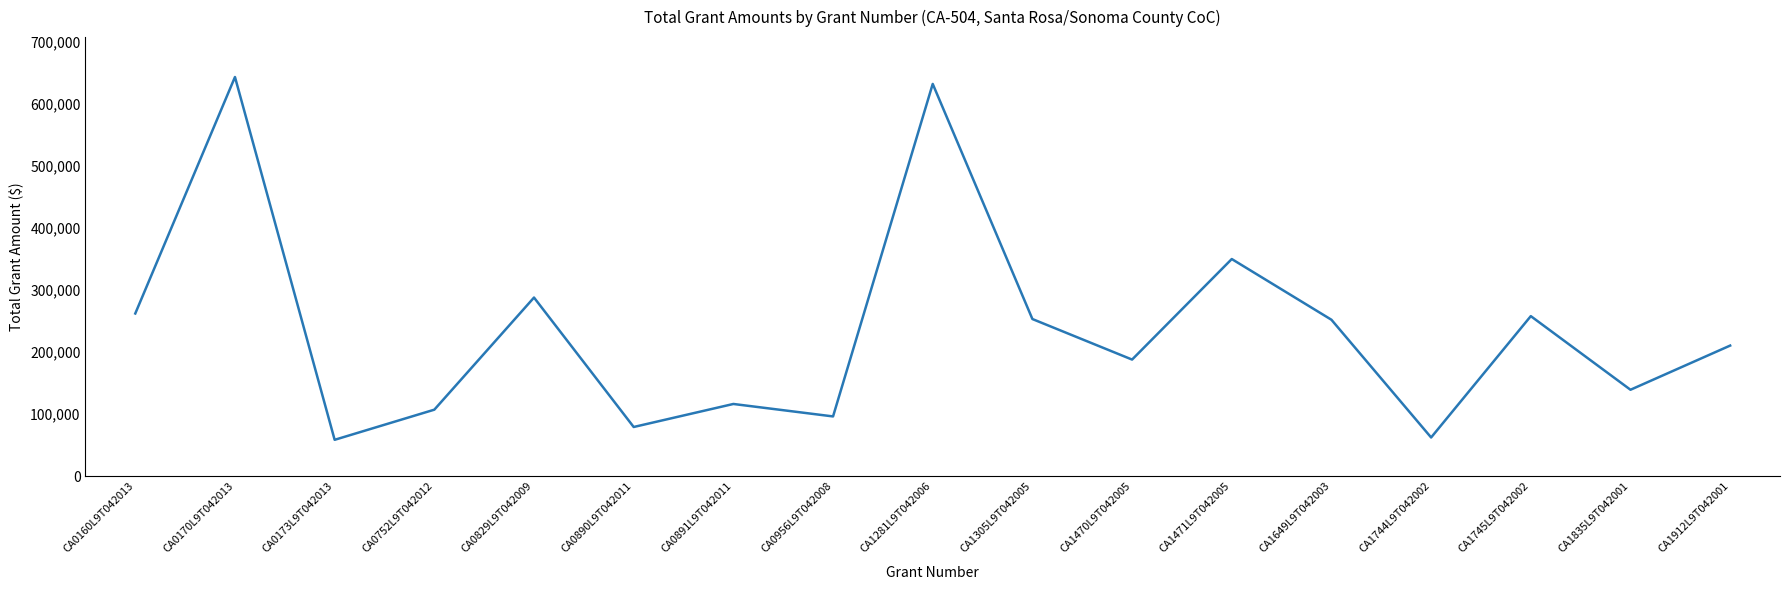

At which category does the data reach its first local valley?

CA0173L9T042013